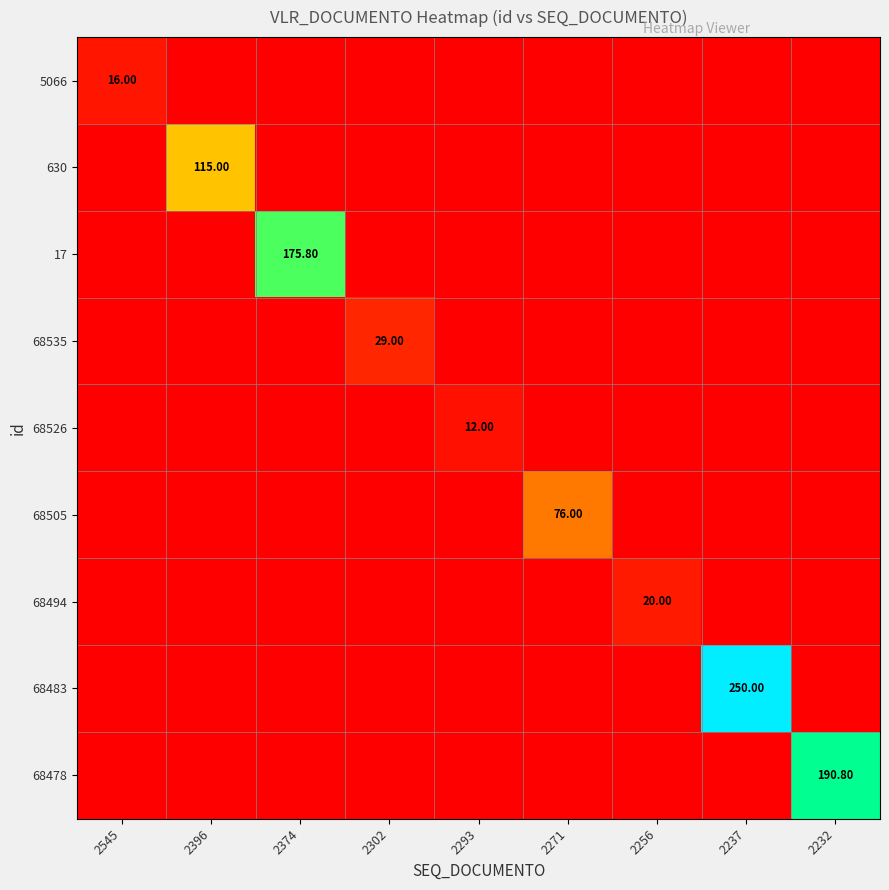

How many values in the 68526 series exceed 0?

1